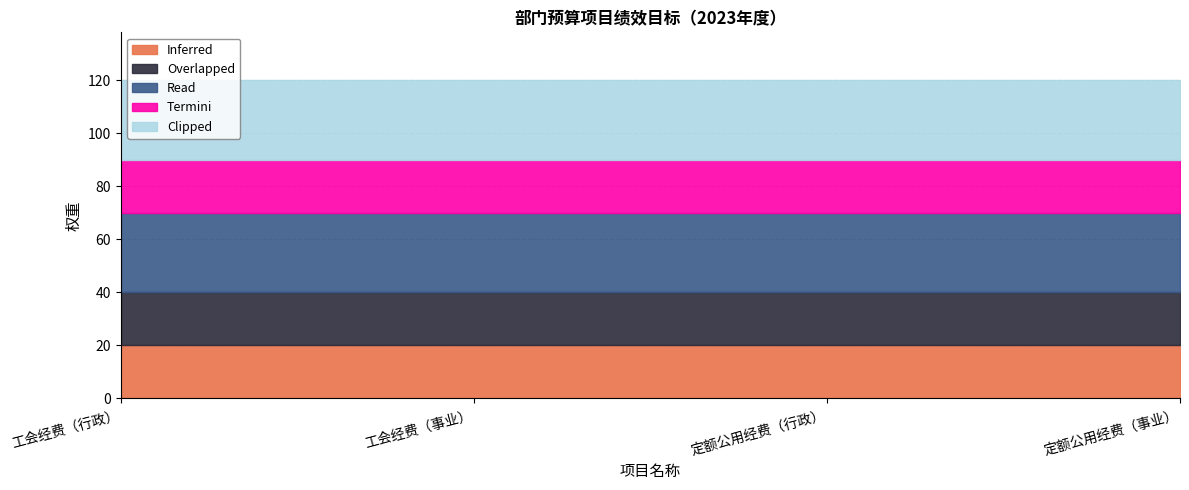

True or false: Inferred has more than 0 interior local peaks.

False